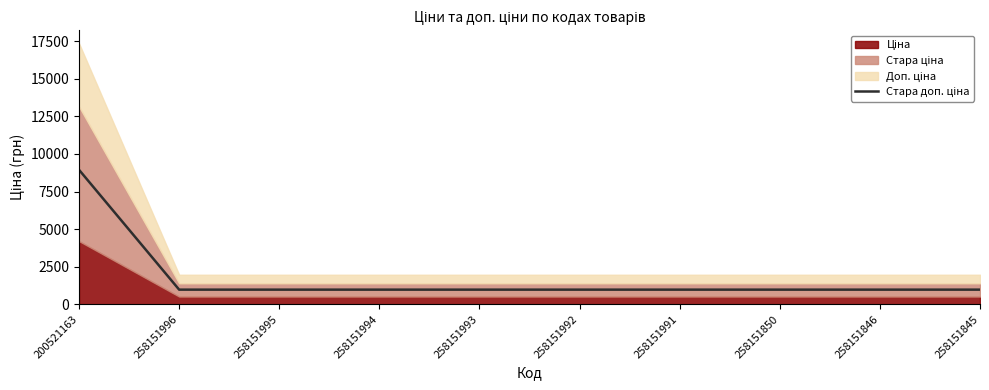

At which category does the chart reach its minimum across all series?

258151996